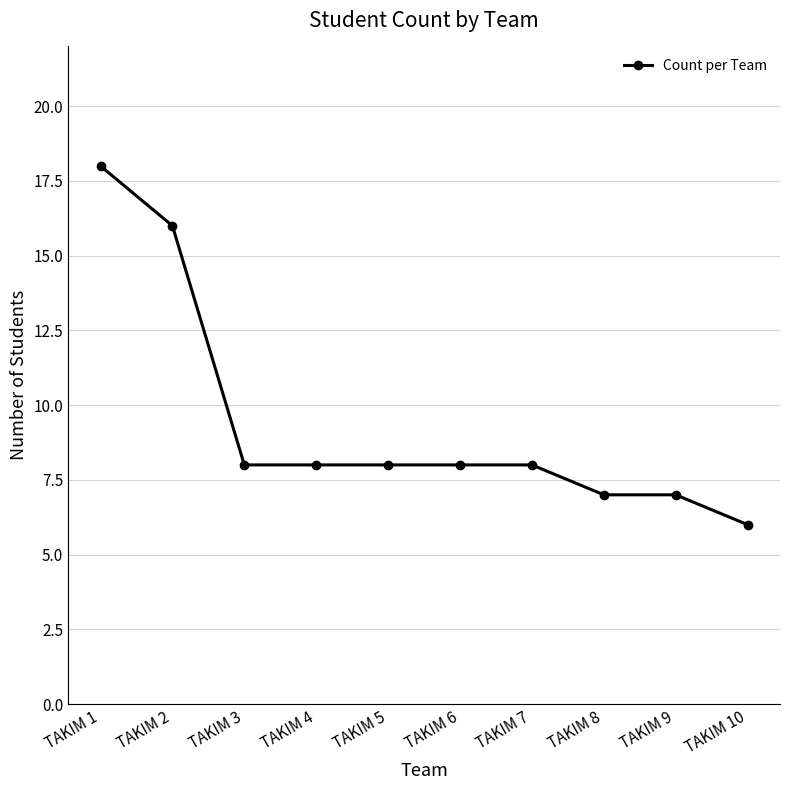

What is the difference between the values at TAKIM 3 and TAKIM 9?

1